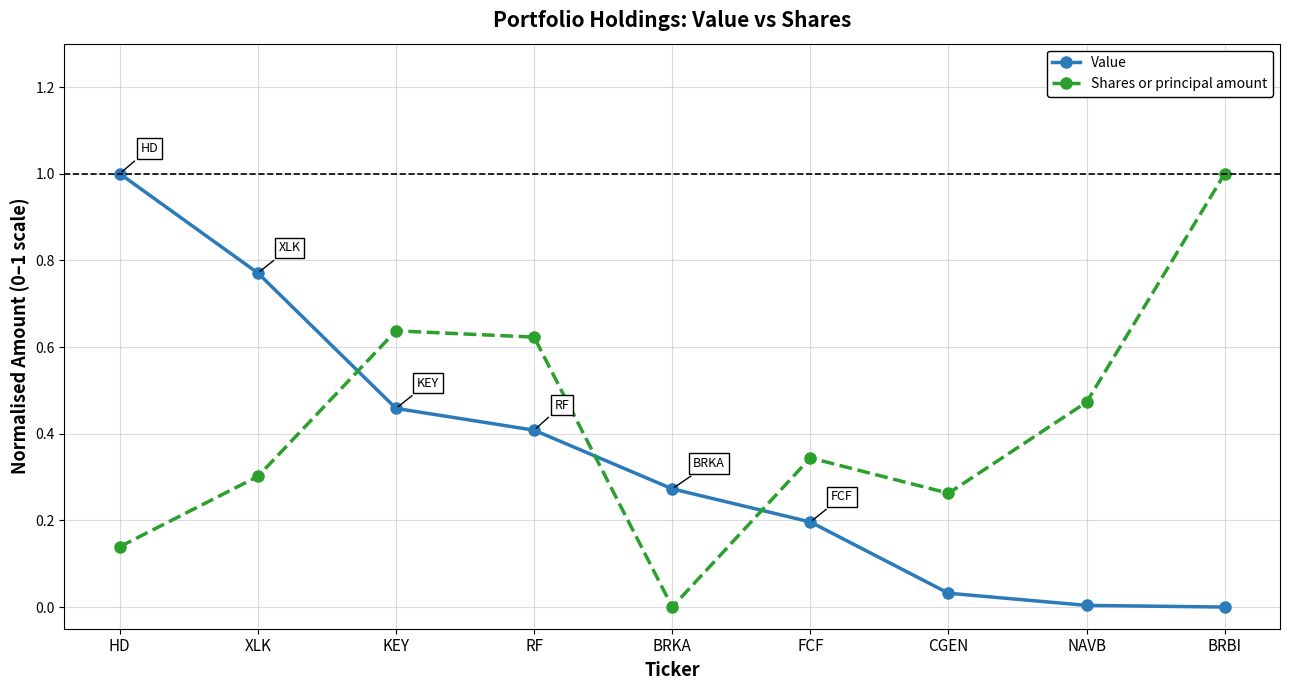

Is it true that Shares or principal amount equals 0.2 at FCF?

False